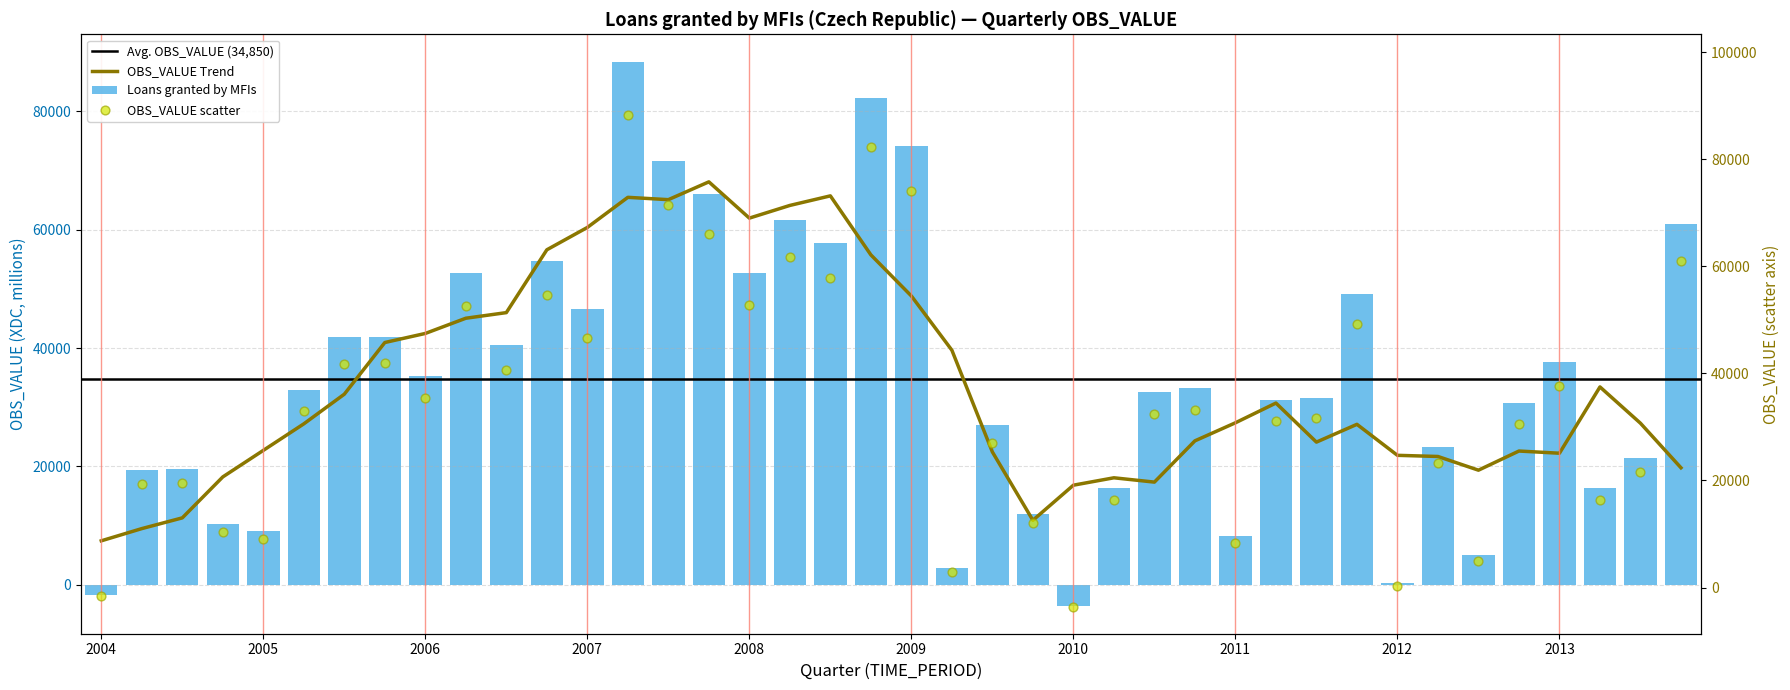

Which has a higher value, 2010-Q3 or 2006-Q2?

2006-Q2